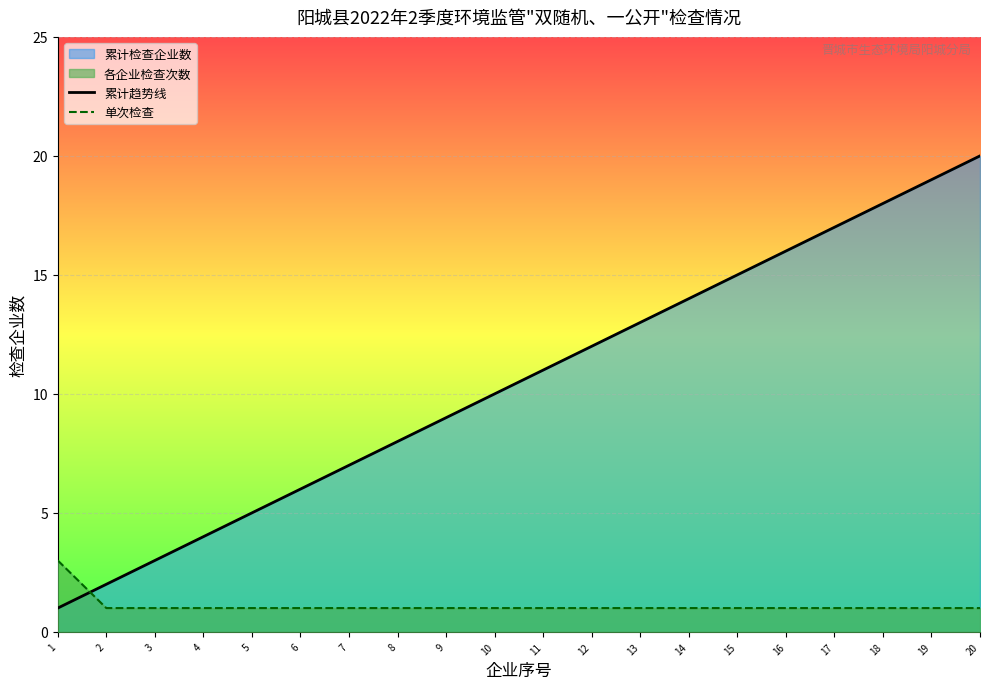

Does the chart display data point markers on the line(s)?

No